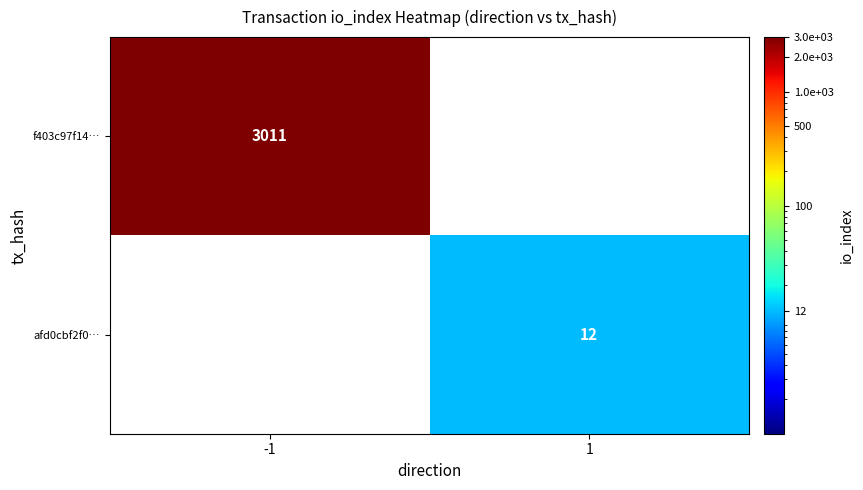

Is it true that f403c97f14… equals 3011 at -1?

True